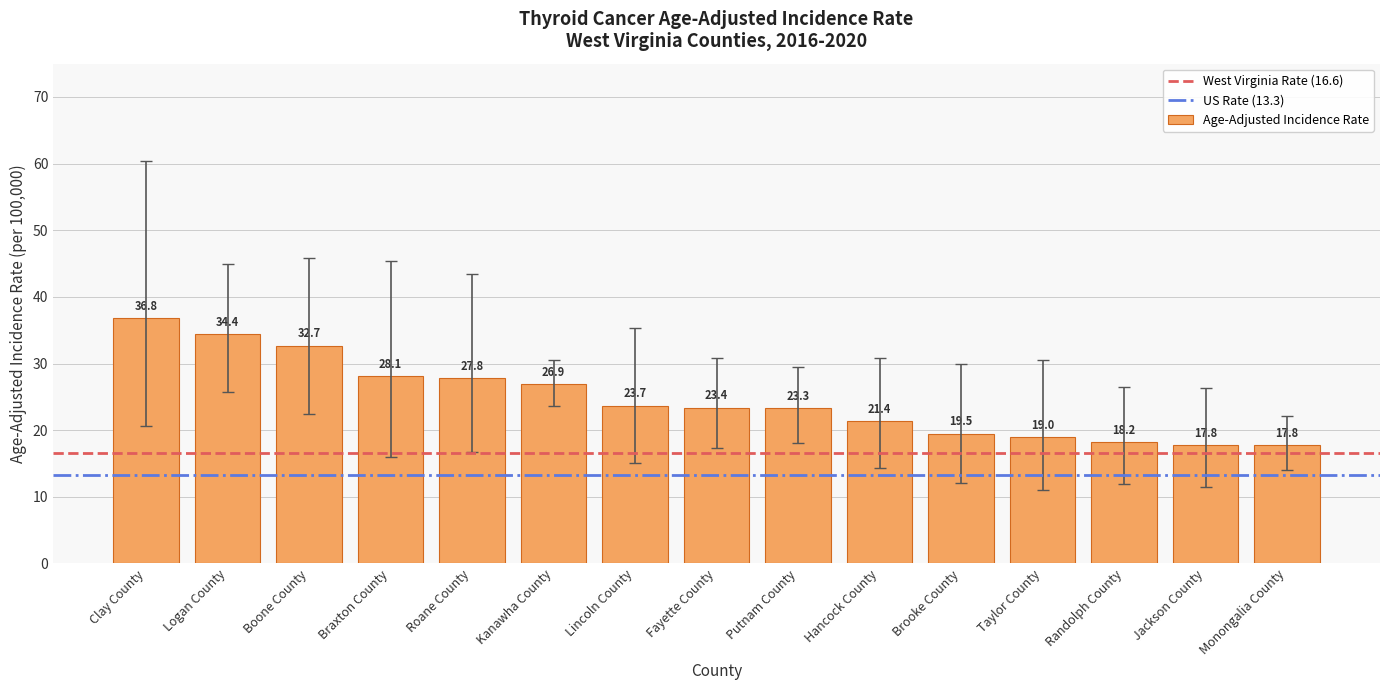

The chart shows a value of 26.0 at Randolph County. True or false?

False